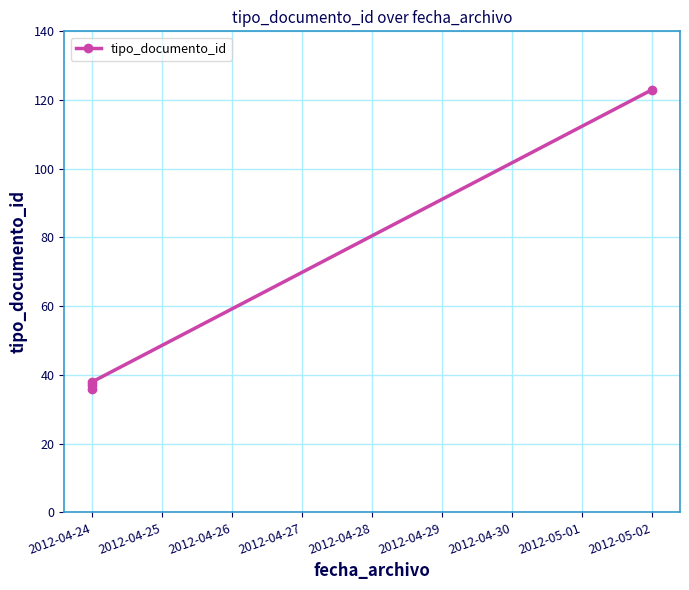

What is the difference between the values at 2012-04-25 and 2012-04-26?

1